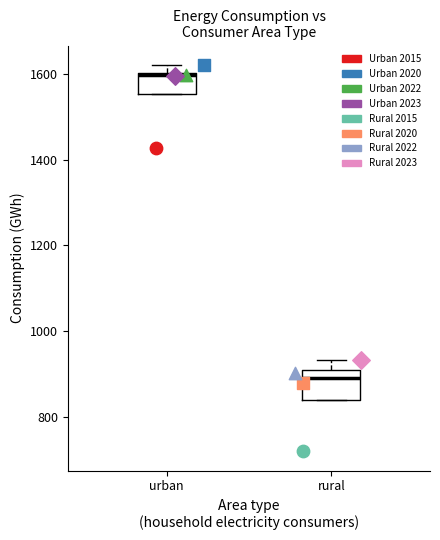

Which series reaches the minimum Y coordinate?

Rural 2015